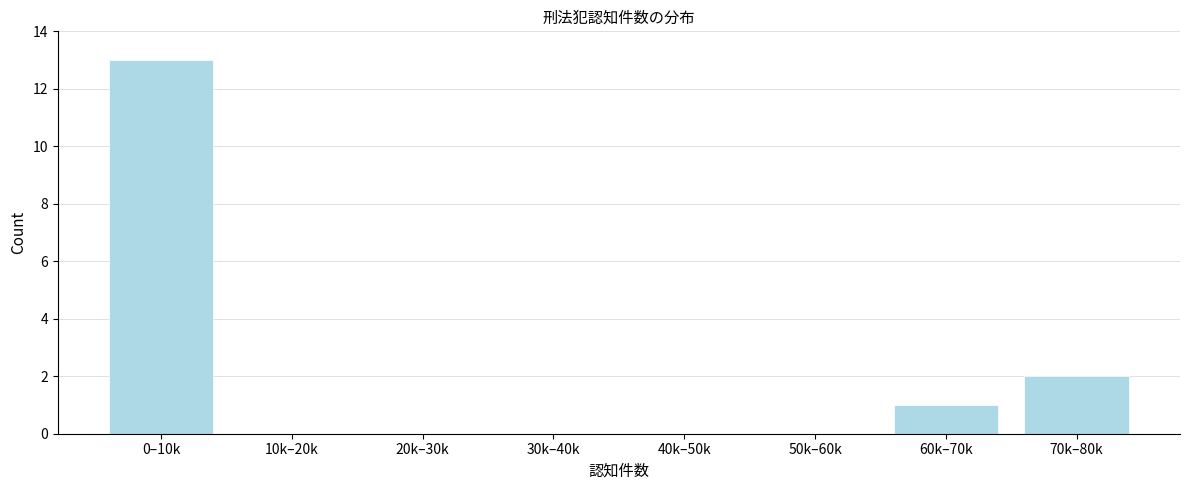

Reading left to right, transcribe all the data shown in this chart.

0–10k=13	10k–20k=0	20k–30k=0	30k–40k=0	40k–50k=0	50k–60k=0	60k–70k=1	70k–80k=2